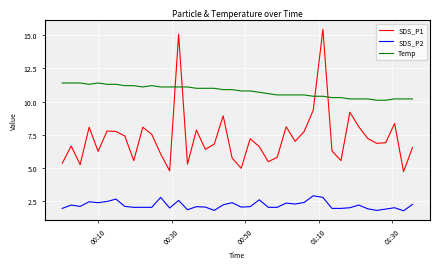

Which series has the largest range (max minus min)?

SDS_P1